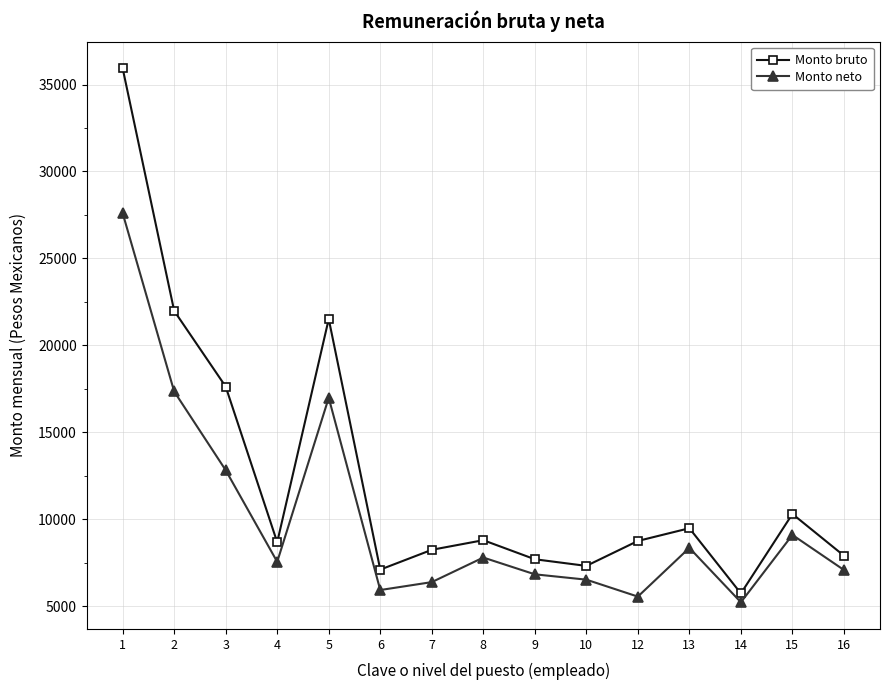

At which label does Monto bruto first exceed 8755?

1